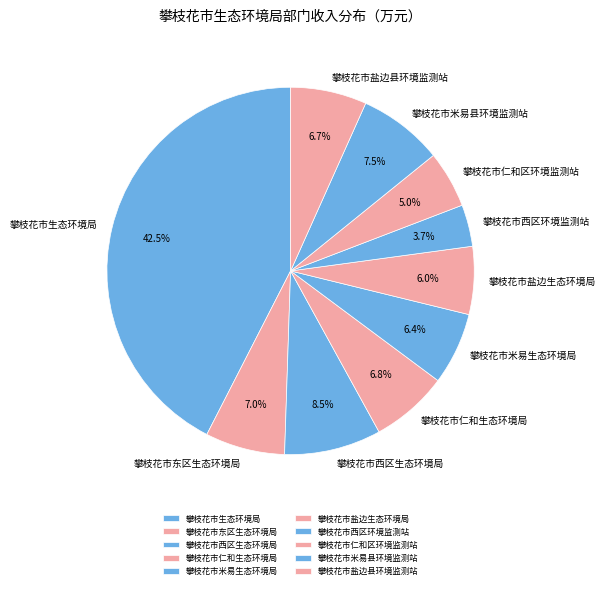

To the nearest percent, what percentage of the pie is 攀枝花市盐边生态环境局?

6%